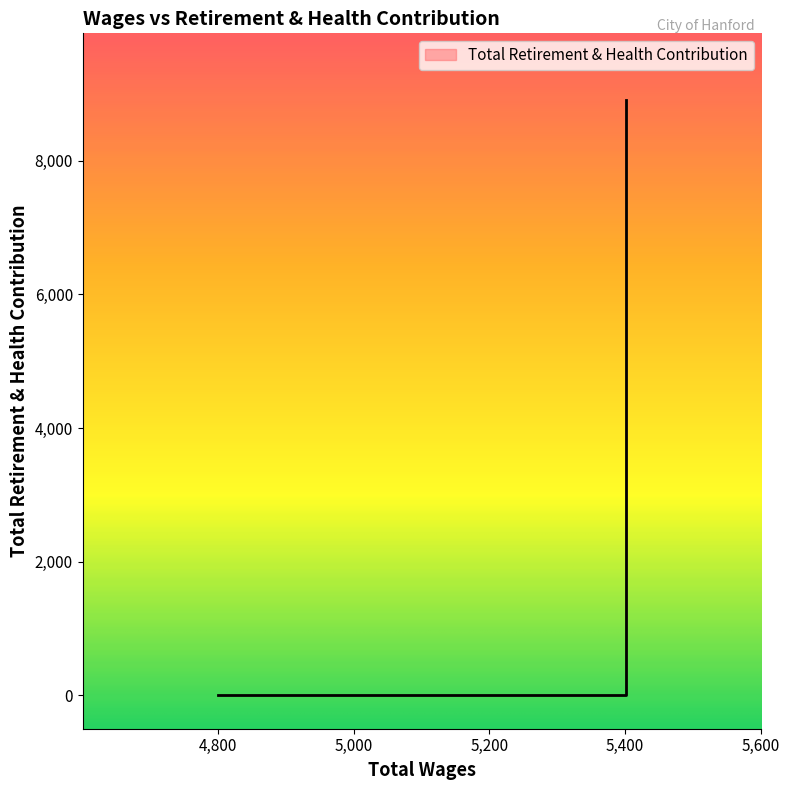

List the labels in order of value, largest first.

5401.0, 5401.0, 4801.0, 4801.0, 4801.0